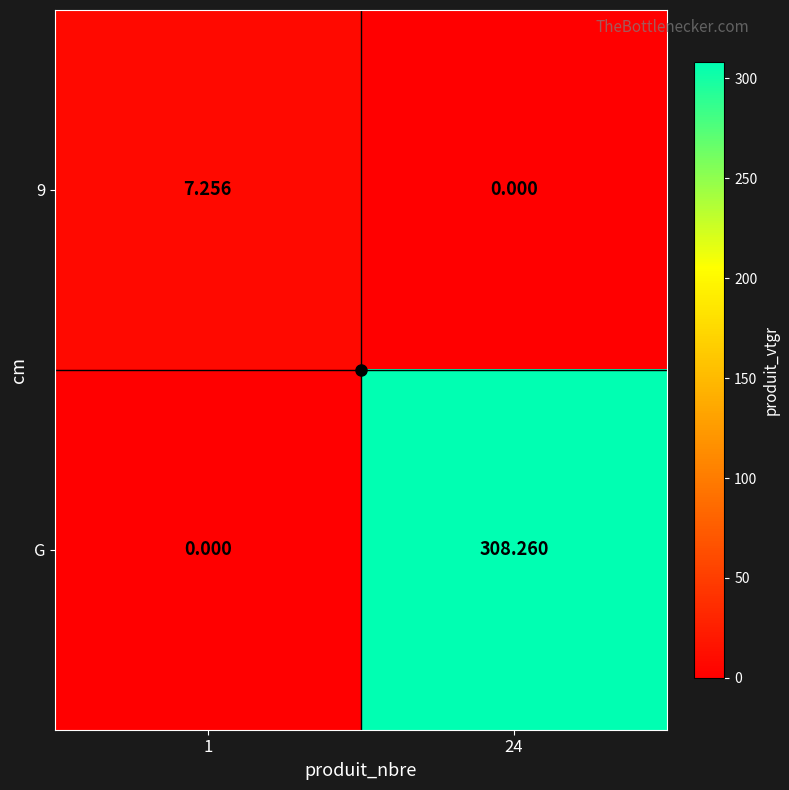

Is the value of 9 at 1 greater than the value of G at 24?

No